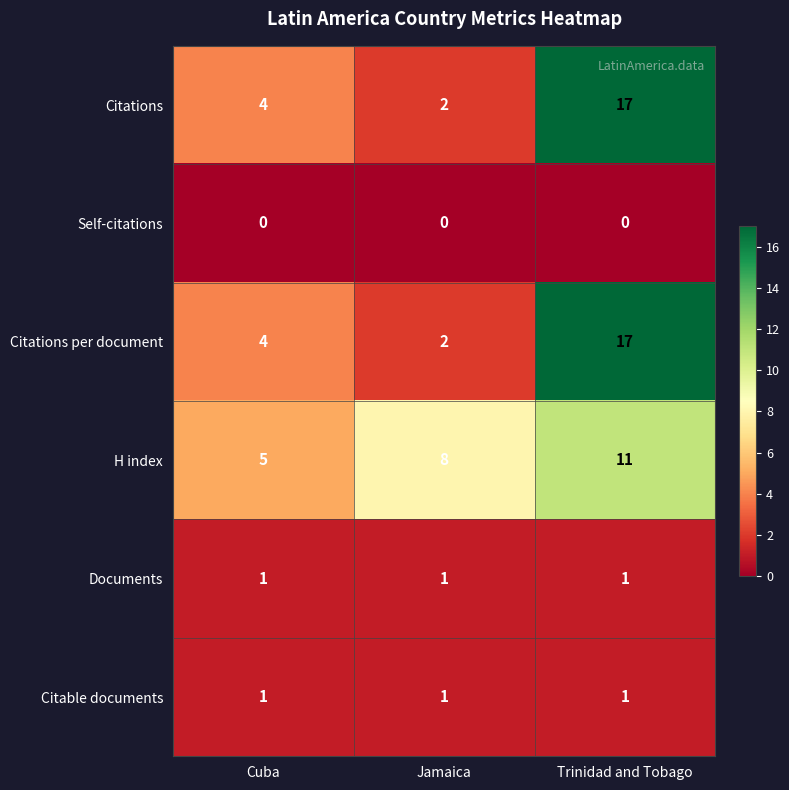

Which label corresponds to the largest value in the chart?

Trinidad and Tobago